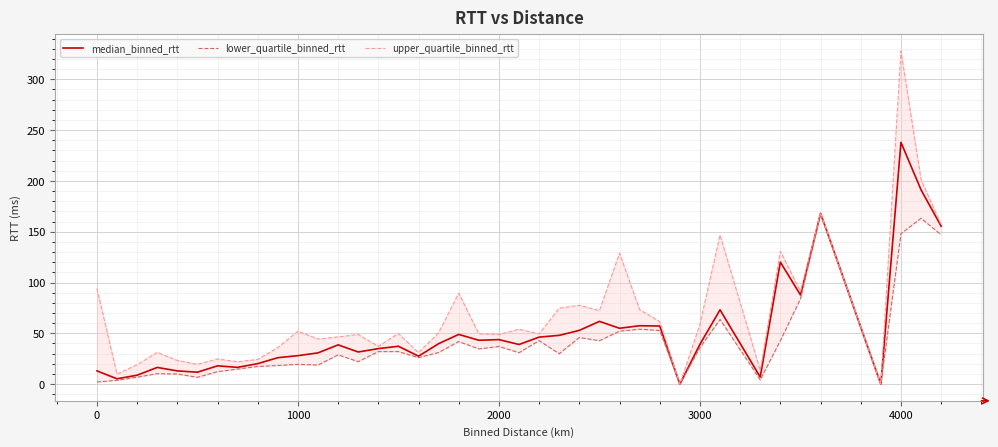

True or false: lower_quartile_binned_rtt and median_binned_rtt cross at least once.

False